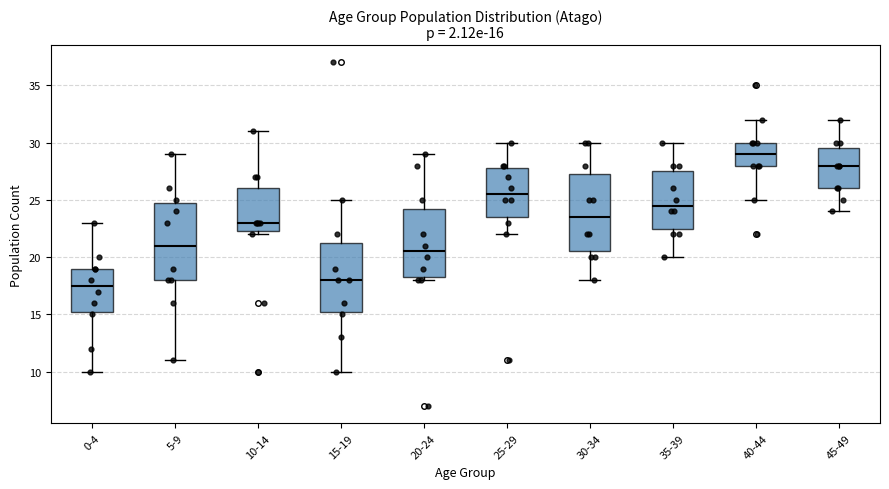

Which box has the highest median line?

40-44